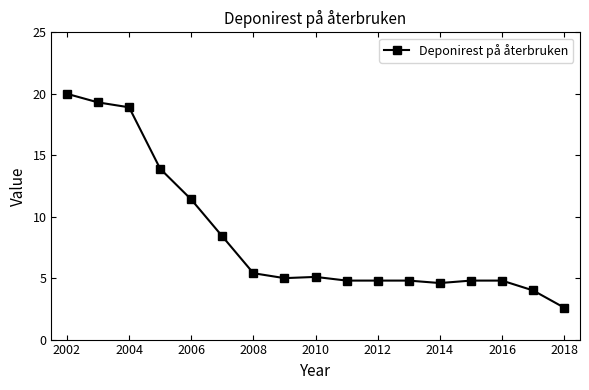

What is the greatest value displayed?

20.0